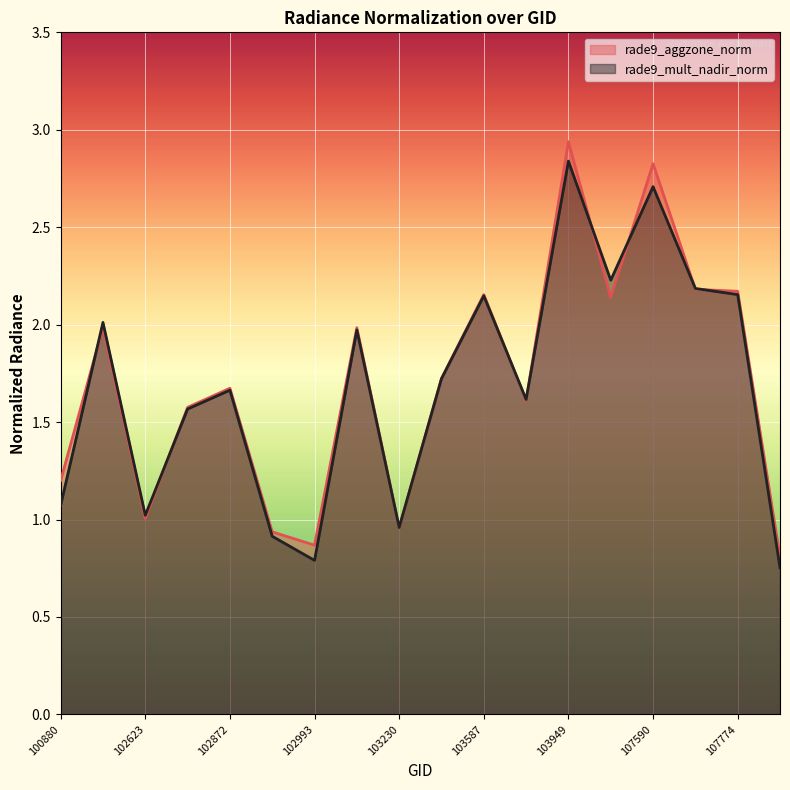

Reading left to right, what are all the values shown in this chart?

rade9_aggzone_norm: 100880=1.2	101006=2.0	102623=1.0	102864=1.6	102872=1.7	102984=0.9	102993=0.9	103112=2.0	103230=1.0	103349=1.7	103587=2.2	103713=1.6	103949=2.9	104190=2.1	107590=2.8	107762=2.2	107774=2.2	108474=0.8
rade9_mult_nadir_norm: 100880=1.1	101006=2.0	102623=1.0	102864=1.6	102872=1.7	102984=0.9	102993=0.8	103112=2.0	103230=1.0	103349=1.7	103587=2.1	103713=1.6	103949=2.8	104190=2.2	107590=2.7	107762=2.2	107774=2.2	108474=0.8